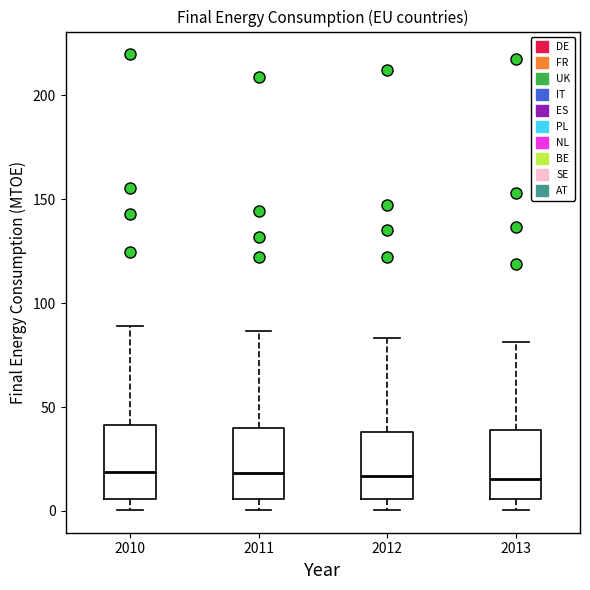

Reading left to right, transcribe this box plot: for each box, give where its median line is, the range the box spans, and where its two whiskers end, as read against the y-axis. The values are not printed on the chart, so give them approximately, as read against the axis.

2010: median 20, box 5 to 40, whiskers 0 to 90
2011: median 20, box 5 to 40, whiskers 0 to 85
2012: median 15, box 5 to 40, whiskers 0 to 85
2013: median 15, box 5 to 40, whiskers 0 to 80